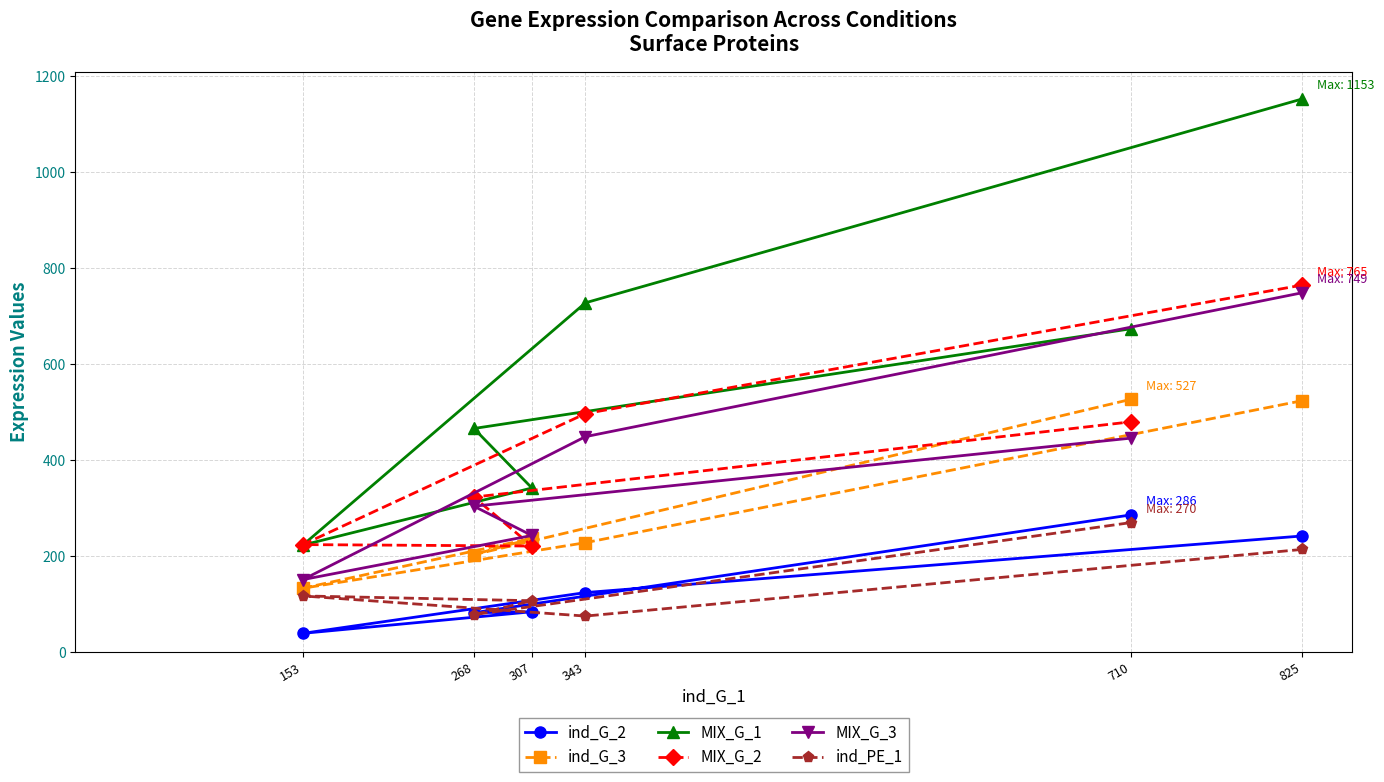

At how many categories does at least one series exceed 676?

2